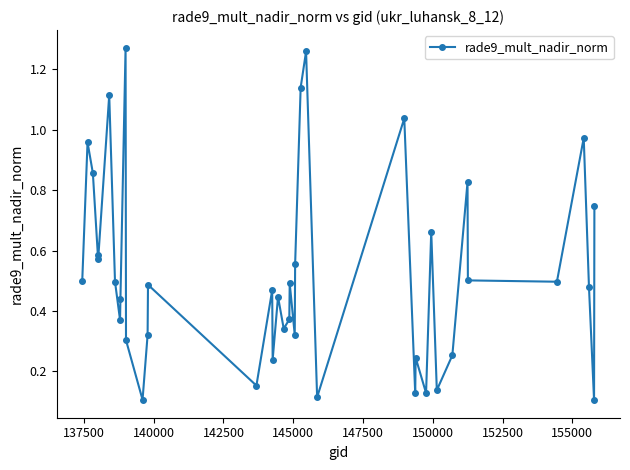

How many interior local valleys (lower than both neighbors) does the data have?

13